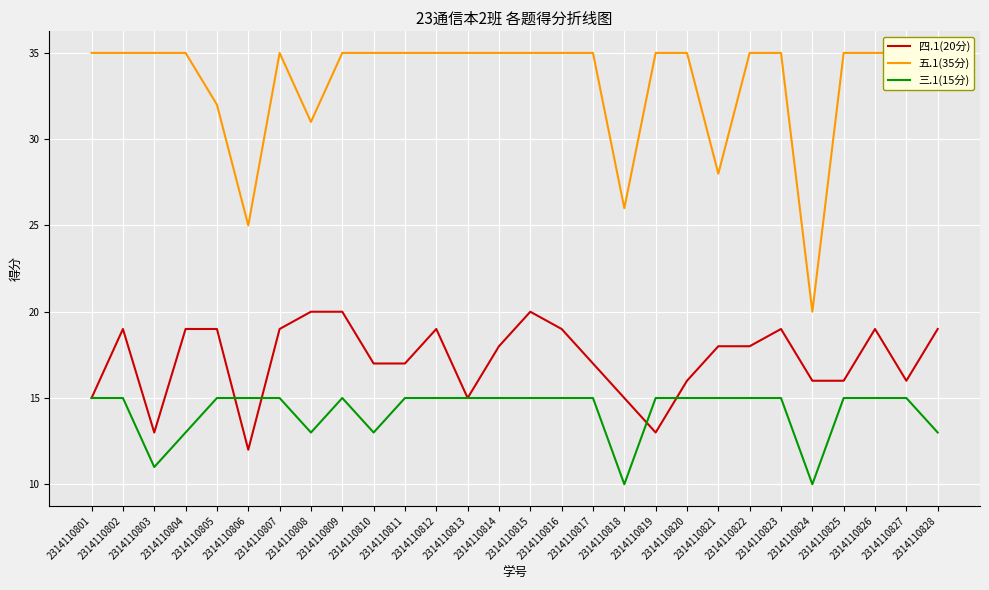

At which label does 四.1(20分) first exceed 18?

2314110802